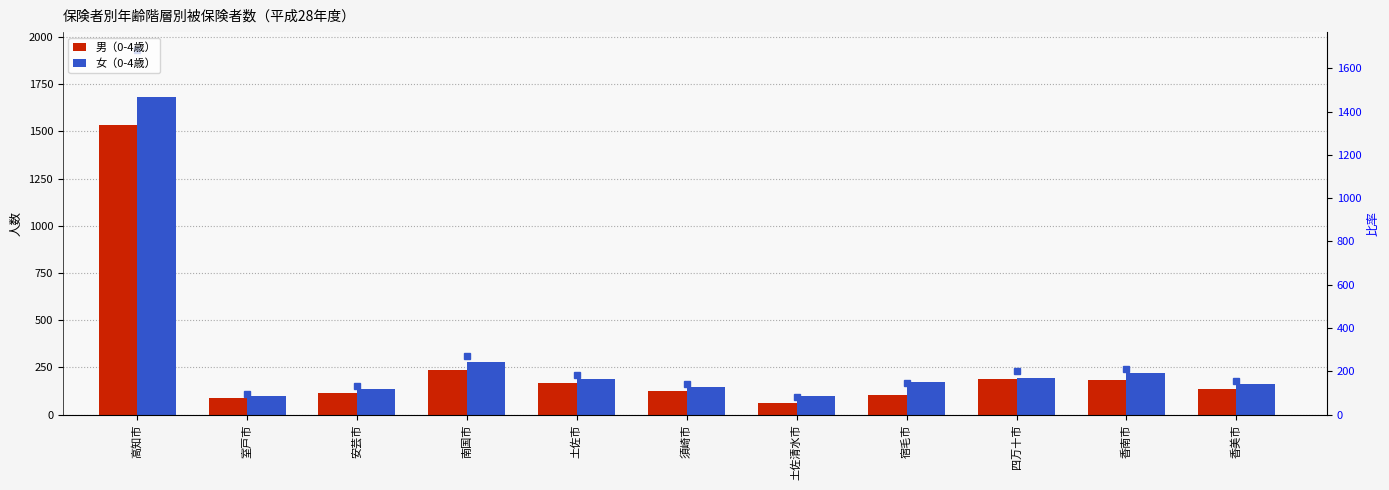

Reading left to right, transcribe all the data shown in this chart.

男（0-4歳）: 1532	87	113	238	165	127	60	105	191	184	134
女（0-4歳）: 1683	99	136	279	189	144	98	173	195	219	164